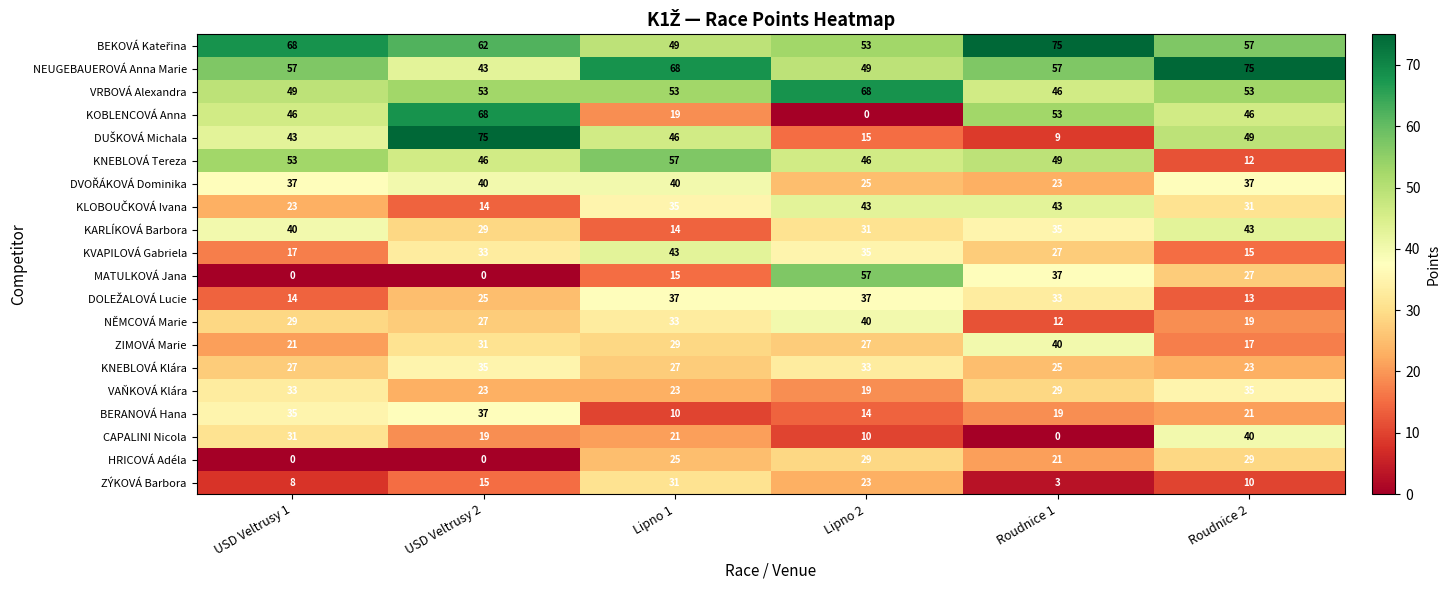

The KOBLENCOVÁ Anna series shows 46 at Roudnice 2. True or false?

True